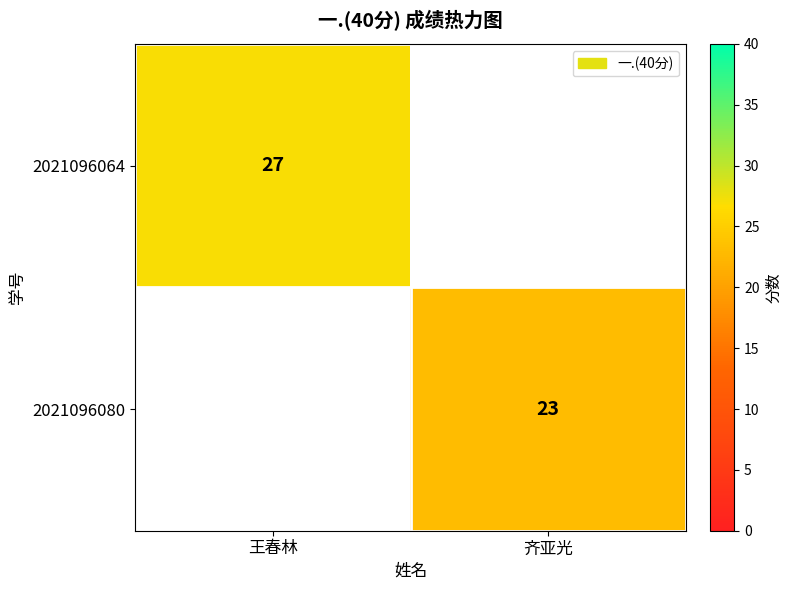

Which category has the lowest value across all series?

齐亚光